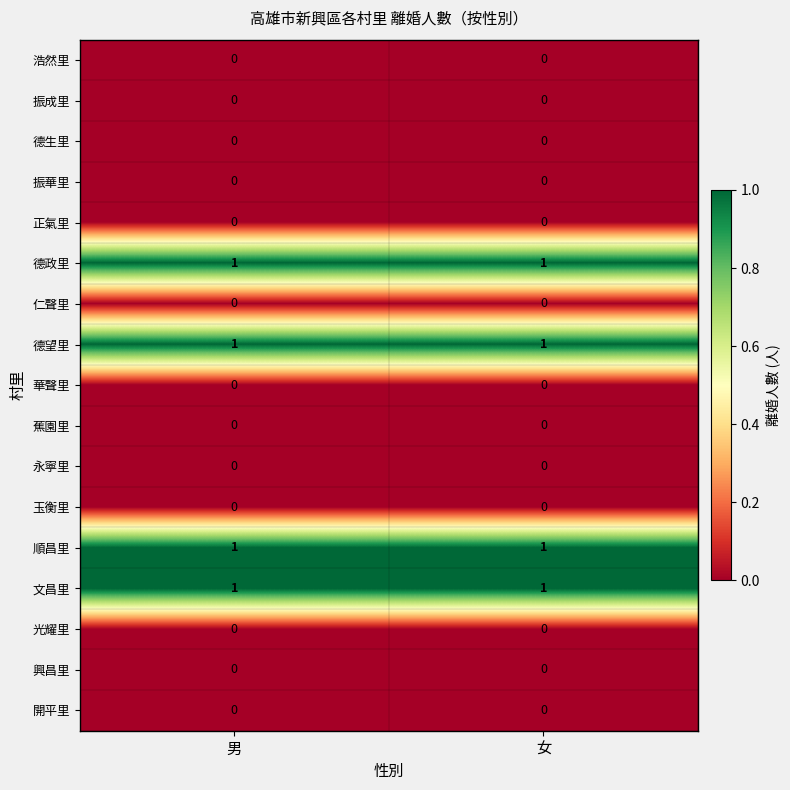

Is it true that 正氣里 equals 0 at 男?

True